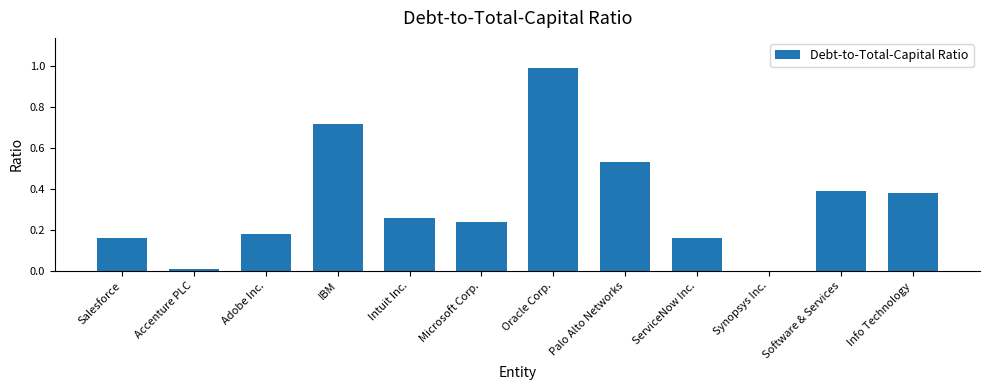

Count the number of data series in this chart.

1